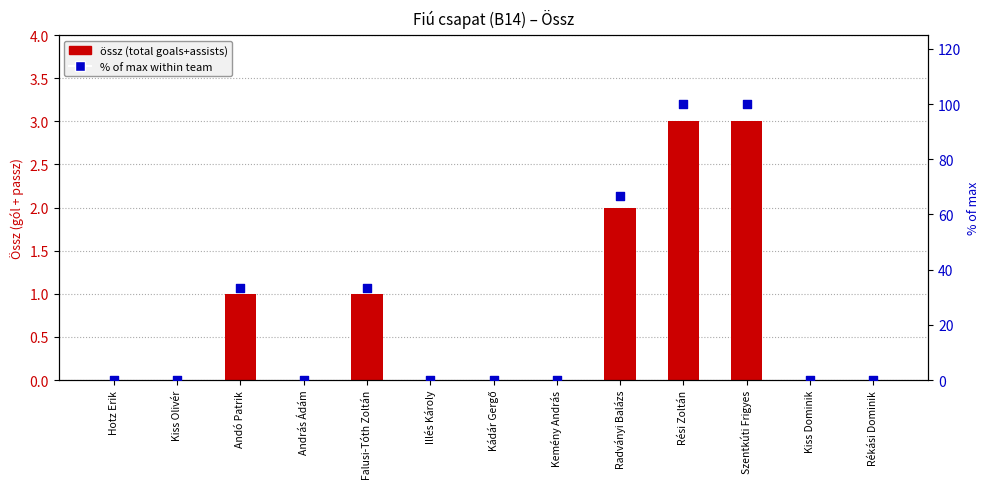

Which series contains the lowest Y value?

össz (total goals+assists)